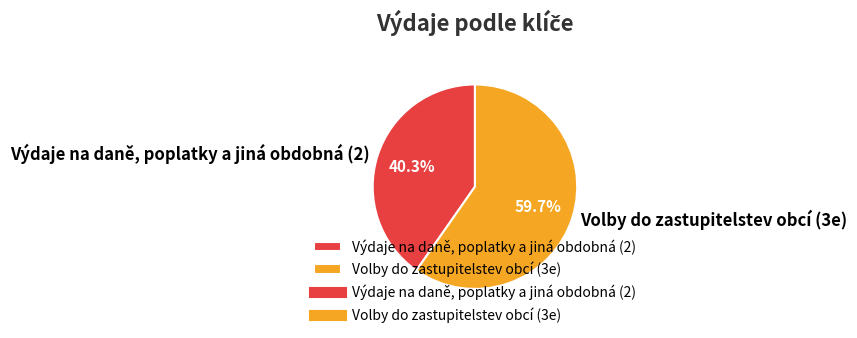

What is the ratio of the value at Volby do zastupitelstev obcí (3e) to the value at Výdaje na daně, poplatky a jiná obdobná (2)?

1.5